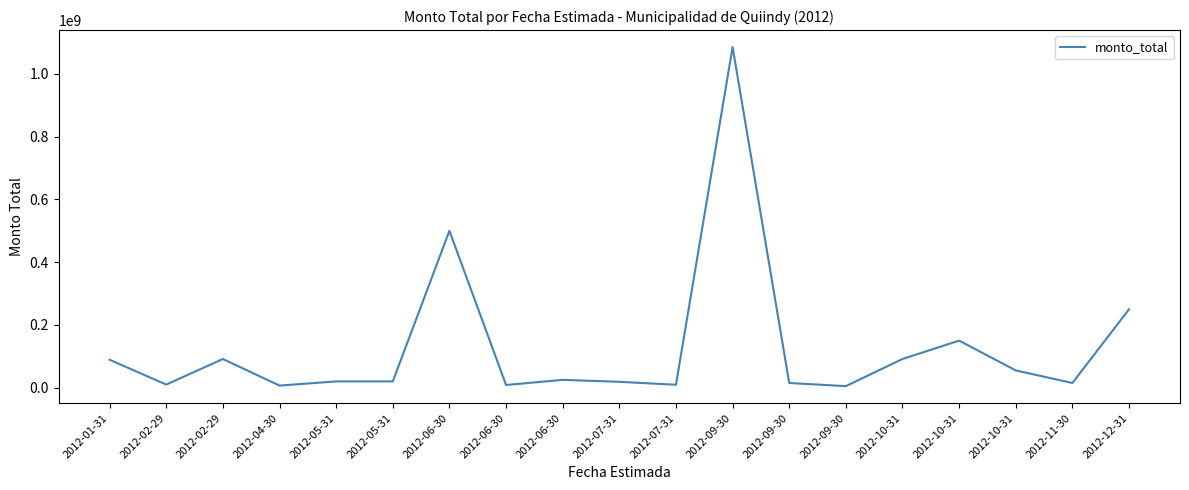

Approximately how many times larger is the value at 2012-06-30 compared to 2012-12-31?

2.0